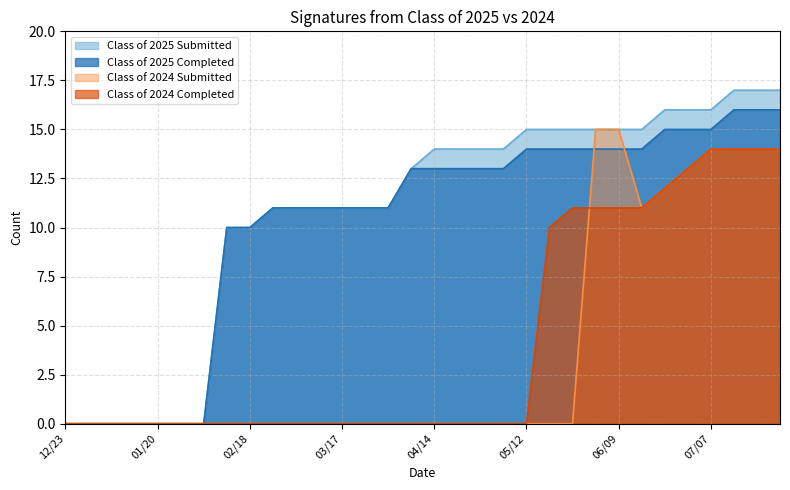

What is the average value of the Class of 2025 Submitted series?

11